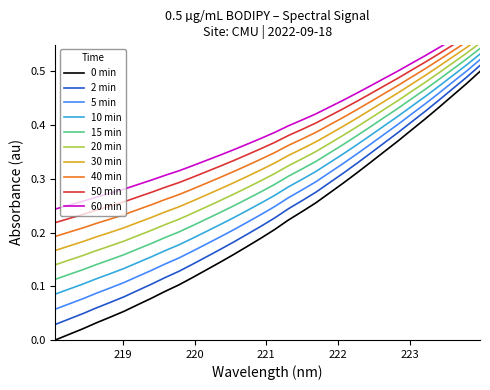

Does the chart display data point markers on the line(s)?

No